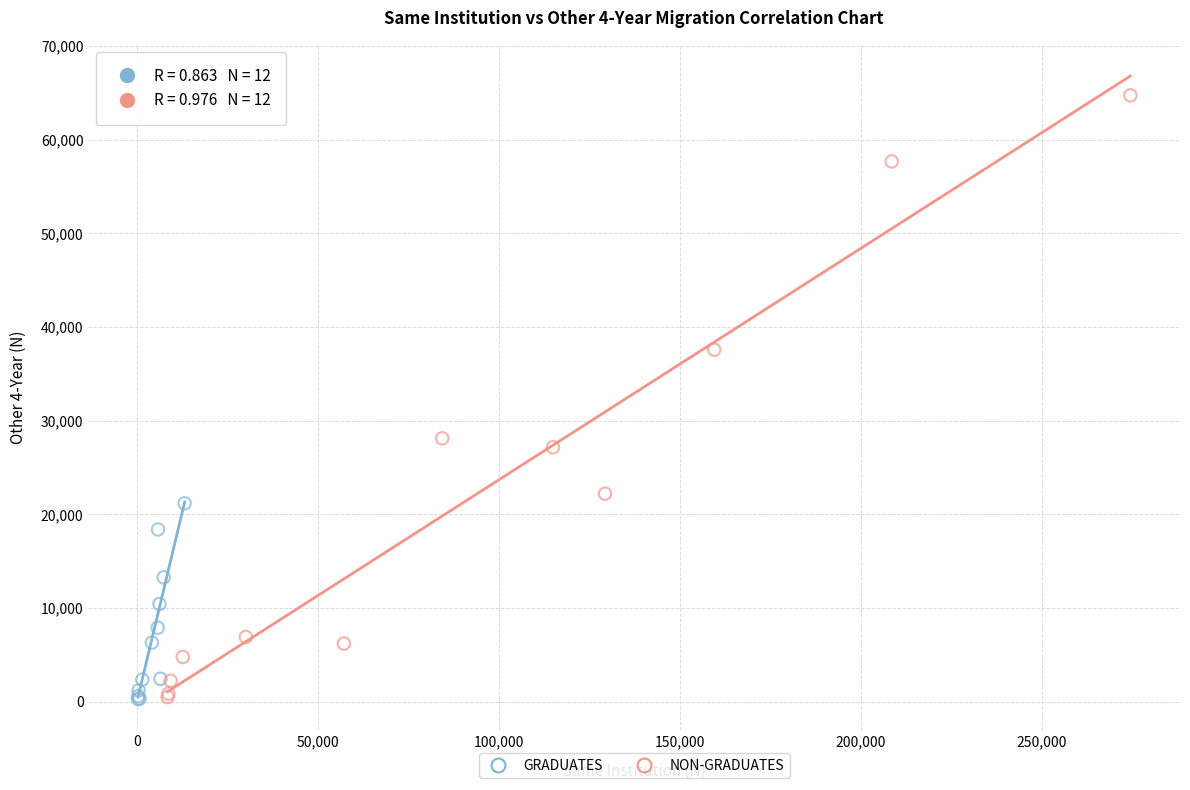

Which series has the widest spread of Y values?

NON-GRADUATES